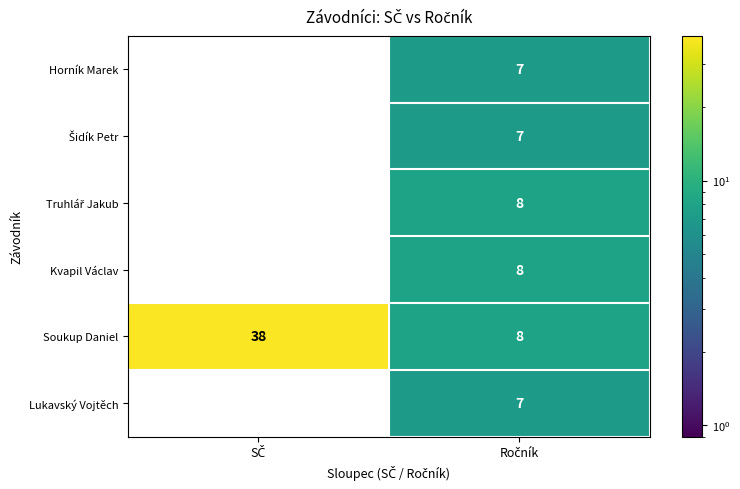

What is the maximum value for Lukavský Vojtěch?

7